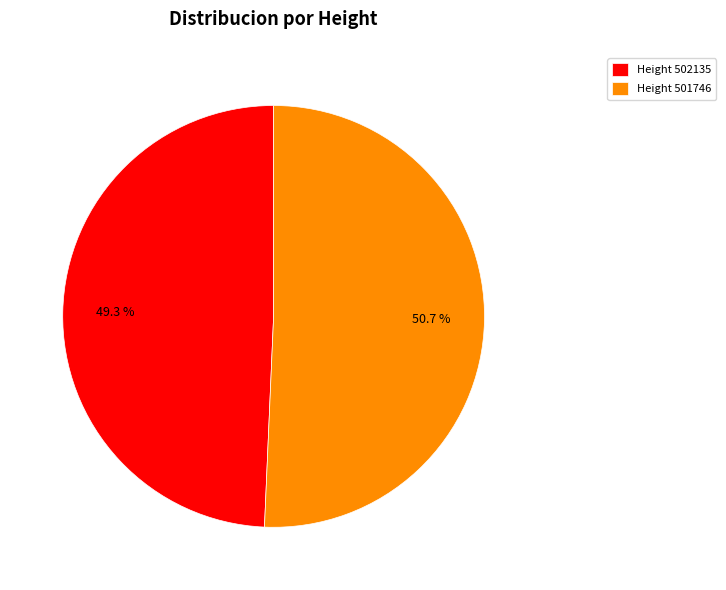

Which category has the biggest portion of the pie?

Height 501746